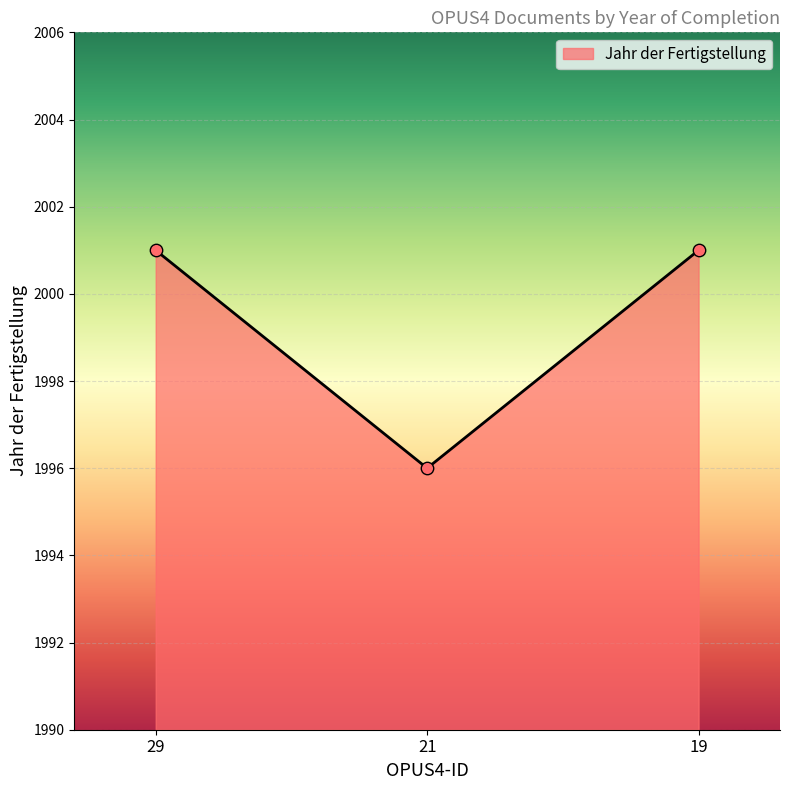

Which has a higher value, 19 or 21?

19